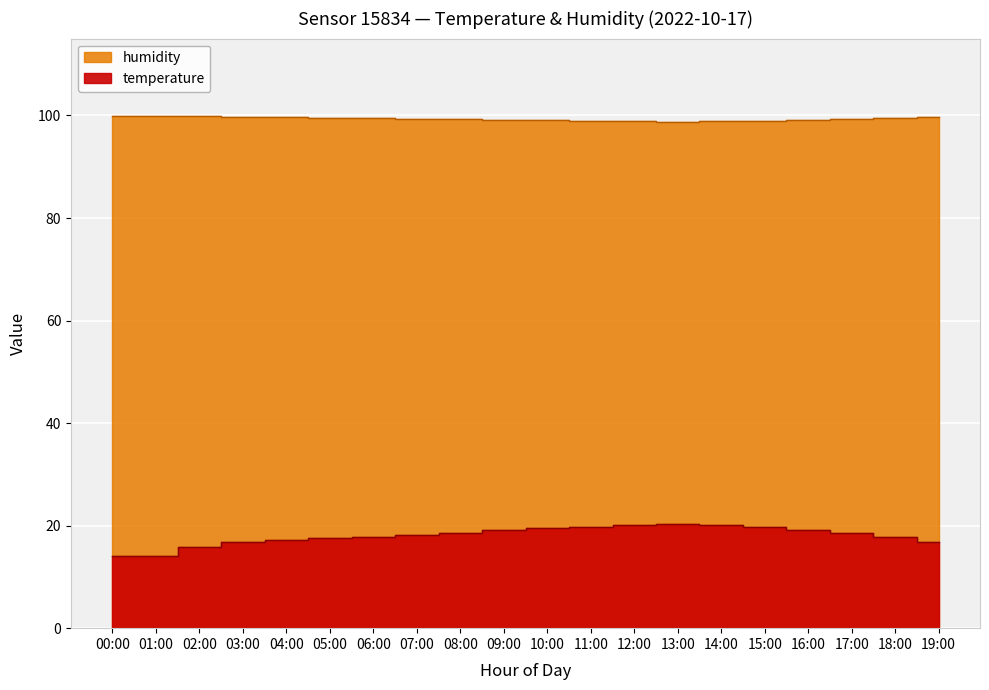

List the series in order of their overall mean, highest first.

humidity, temperature